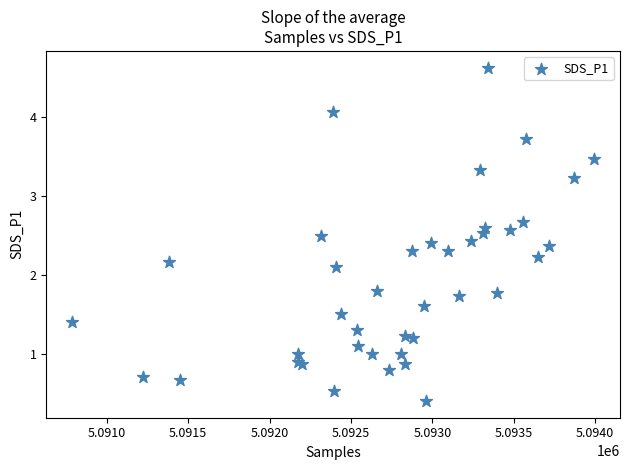

What Y value in the scatter plot is closest to 2?

2.1